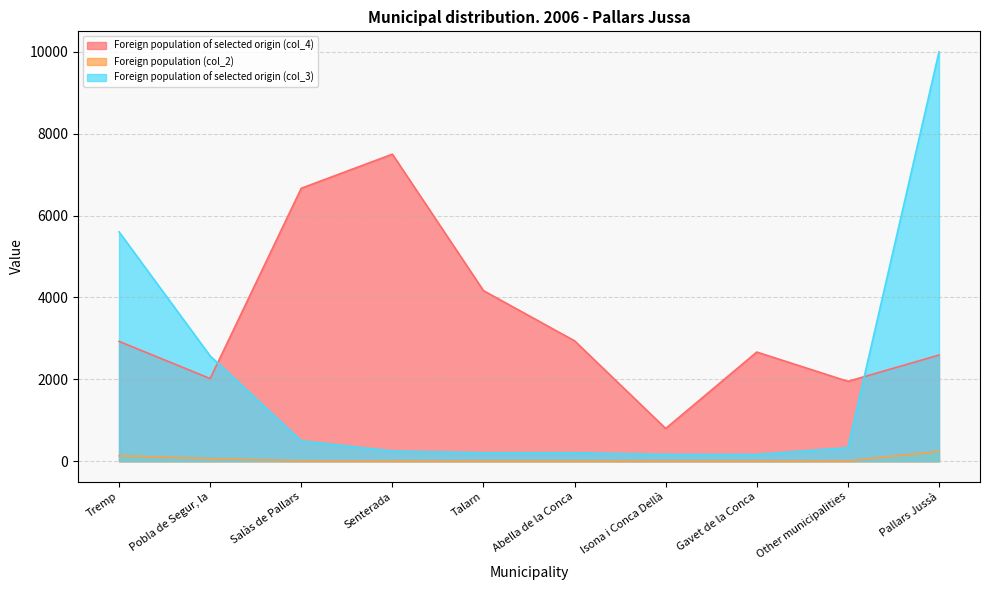

True or false: Foreign population of selected origin (col_3) and Foreign population (col_2) intersect in this chart.

False